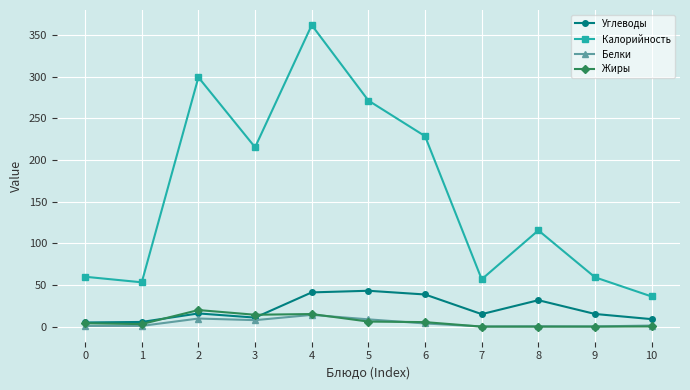

What is the maximum value shown in the chart?

362.1